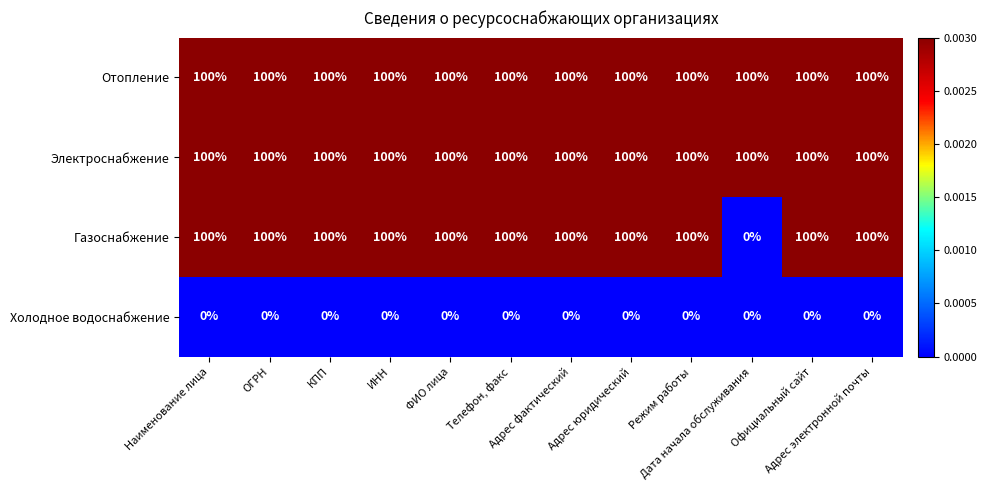

Which series has the widest spread of values?

Газоснабжение